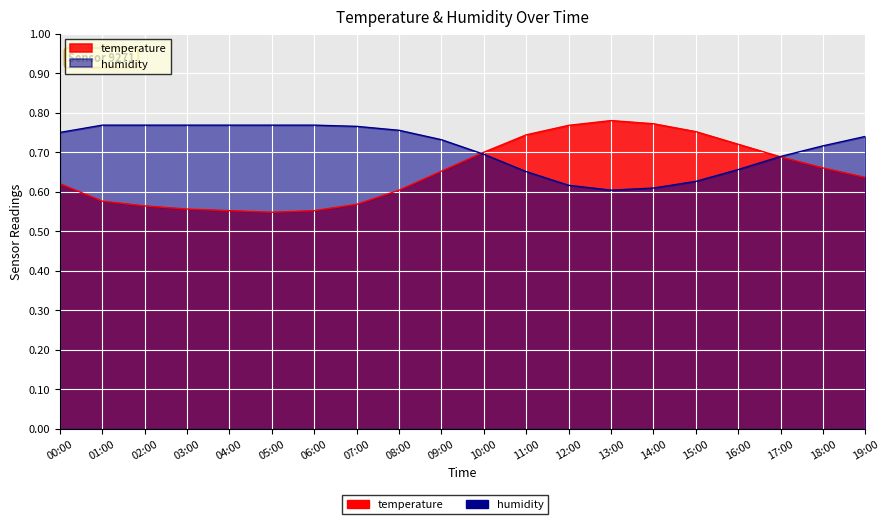

Does the chart display data point markers on the line(s)?

No